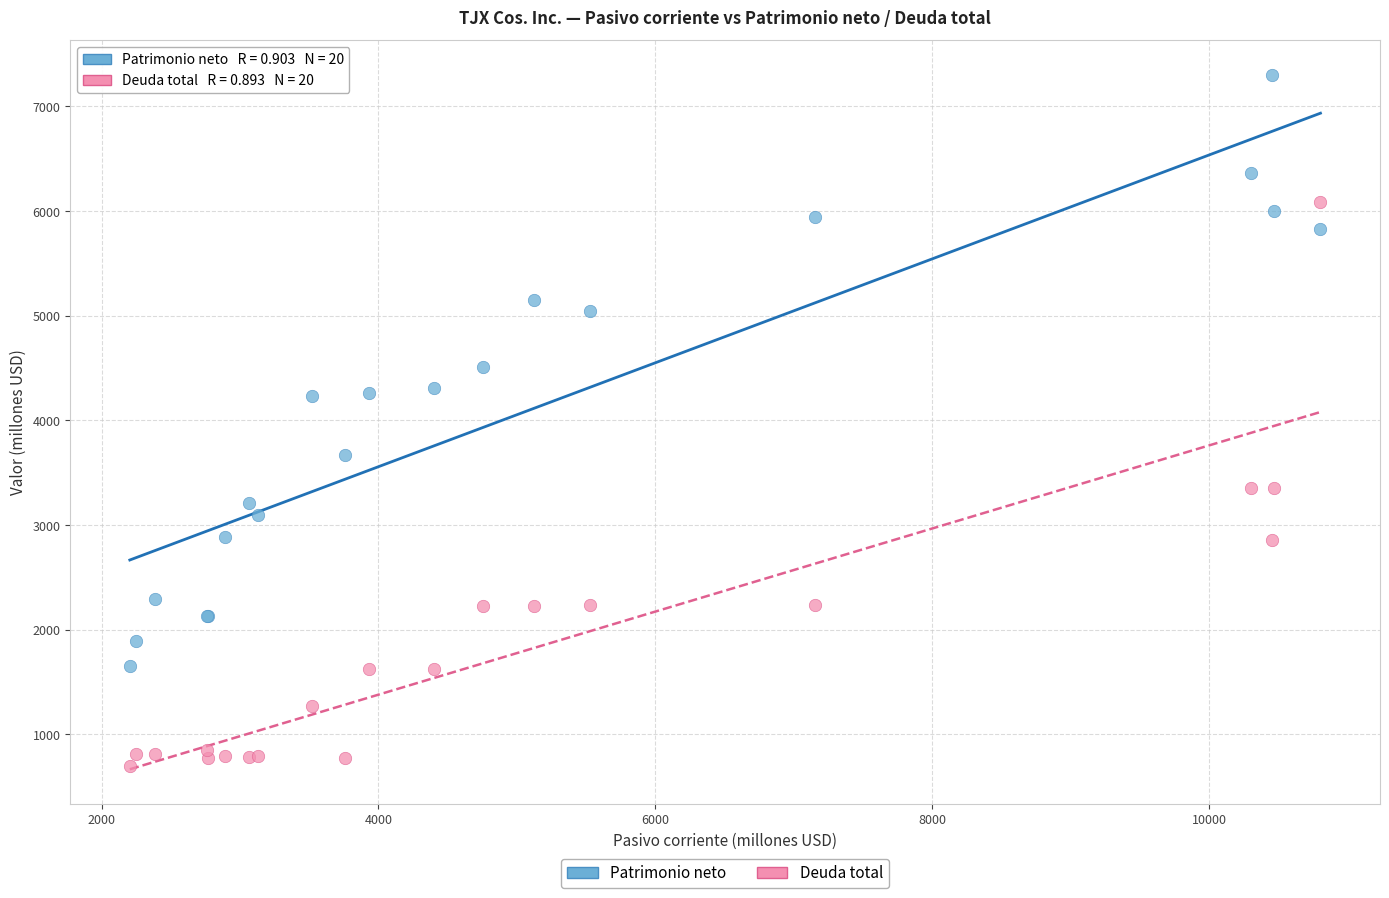

Which series contains the lowest Y value?

Deuda total